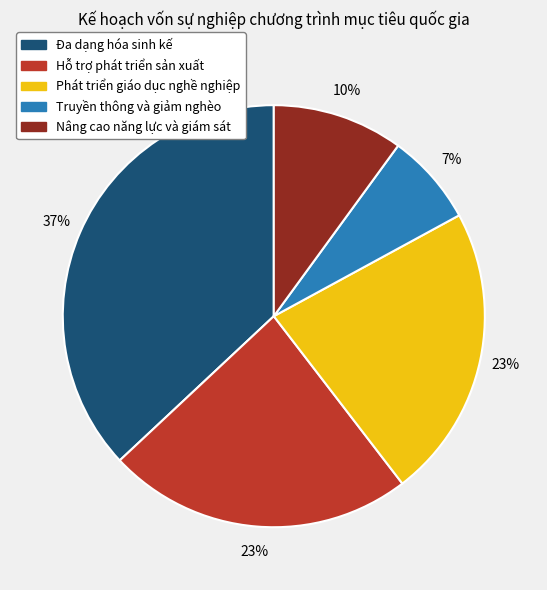

Between Đa dạng hóa sinh kế and Nâng cao năng lực và giám sát, which is larger?

Đa dạng hóa sinh kế